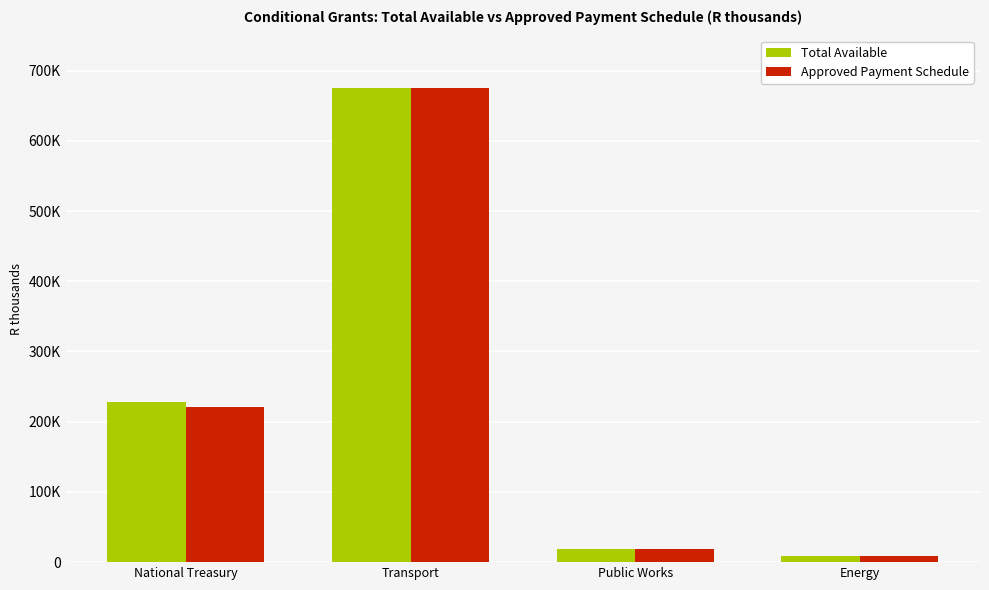

Reading left to right, what are all the values shown in this chart?

Total Available: National Treasury=228586	Transport=675462	Public Works=19031	Energy=8671
Approved Payment Schedule: National Treasury=220586	Transport=675462	Public Works=19031	Energy=8671